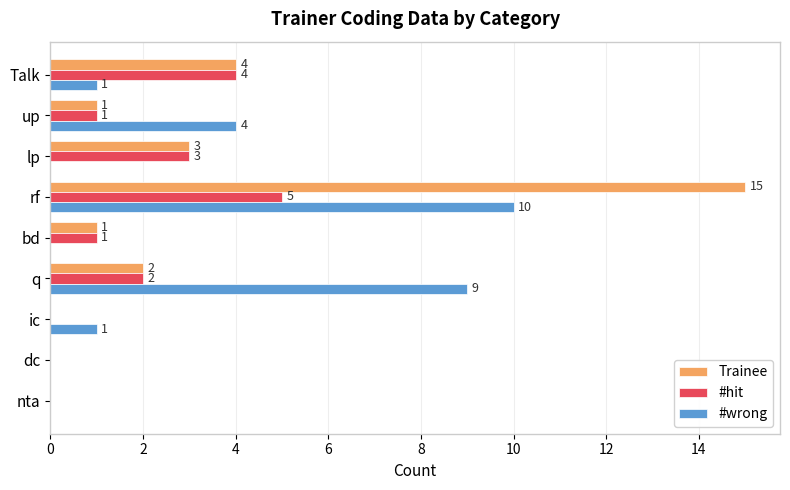

At which label is #wrong closest to 5?

up